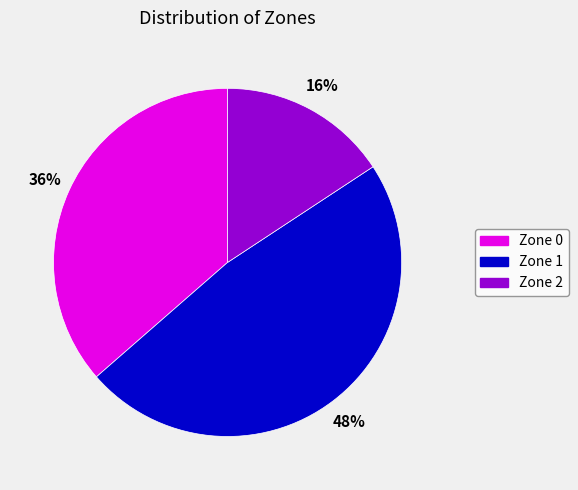

What is the smallest slice in the pie chart?

Zone 2